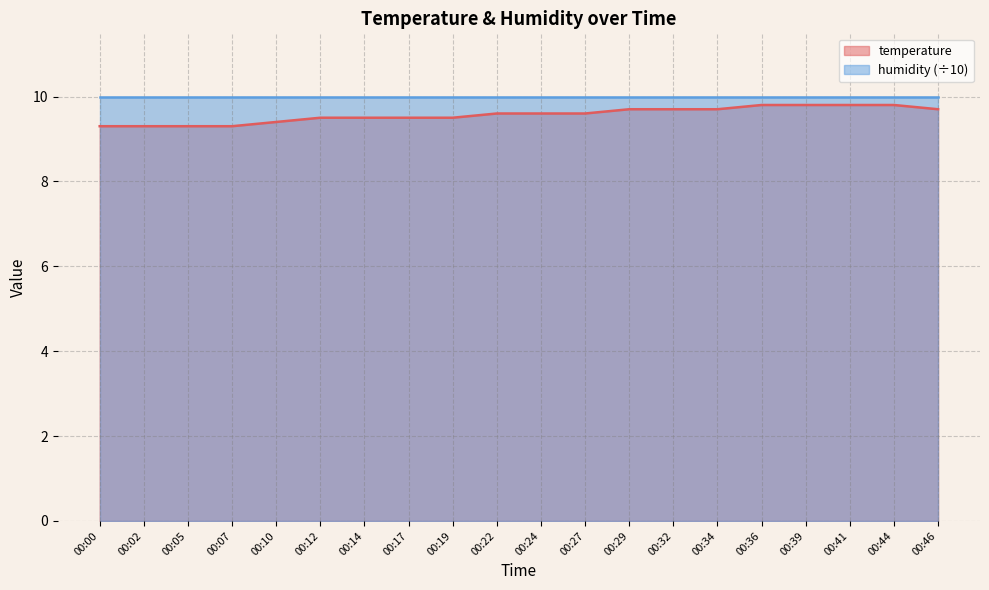

What is the difference between the values at 00:02 and 00:32?

0.4